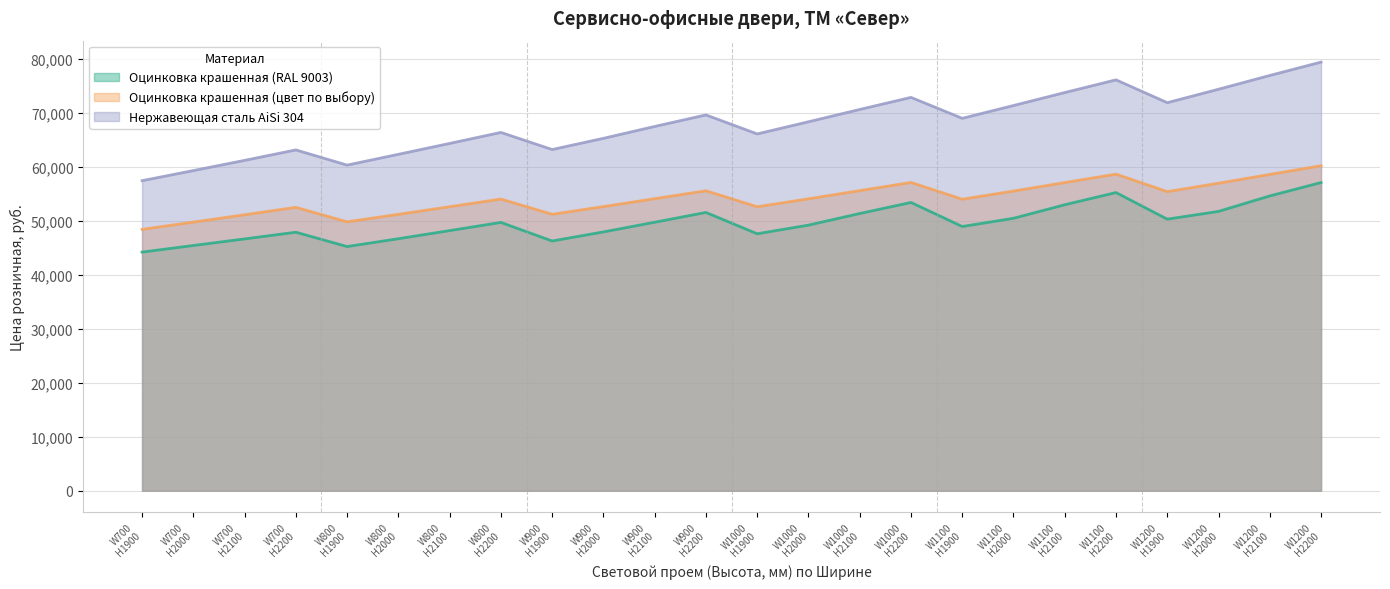

True or false: Оцинковка крашенная (цвет по выбору) and Нержавеющая сталь AiSi 304 intersect in this chart.

False